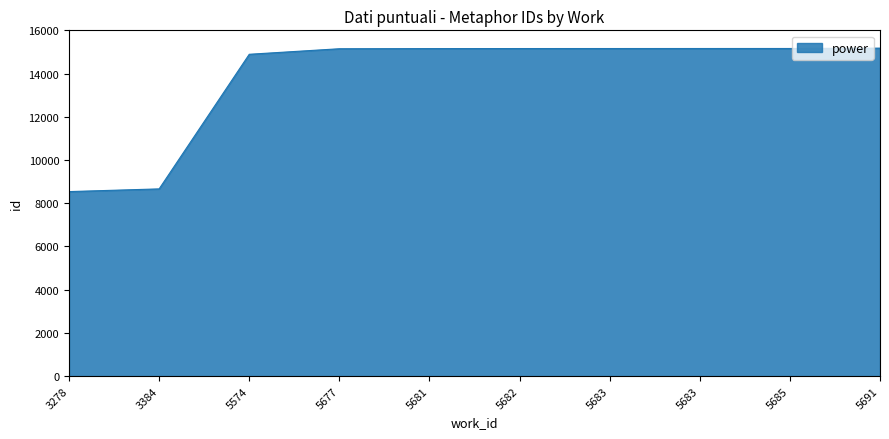

How many lines are shown in the chart?

1